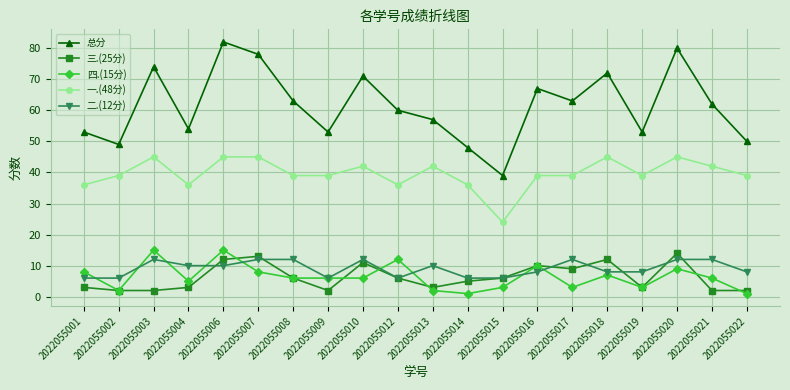

What is the approximate value of 总分 at 2022055007, to the nearest 5?

80